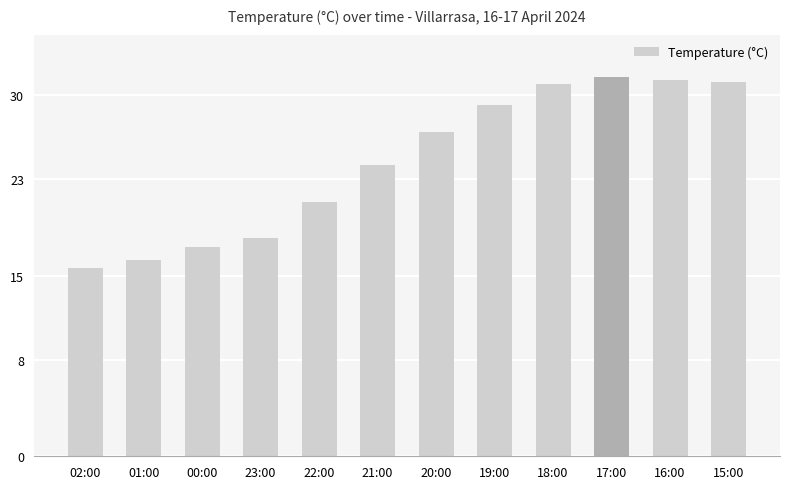

Which label corresponds to the smallest value in the chart?

02:00